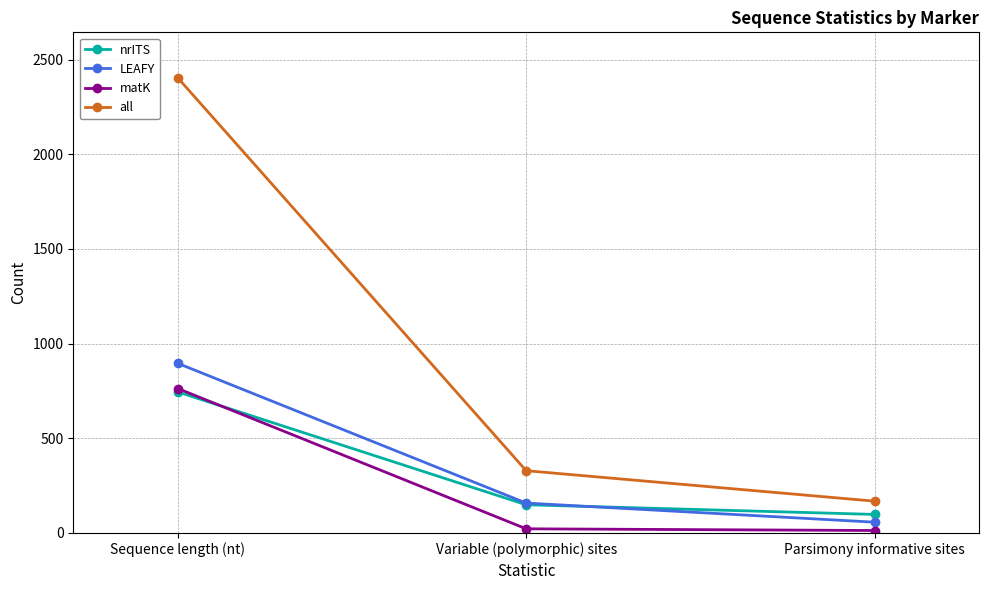

Where is all nearest to the value 1286?

Variable (polymorphic) sites